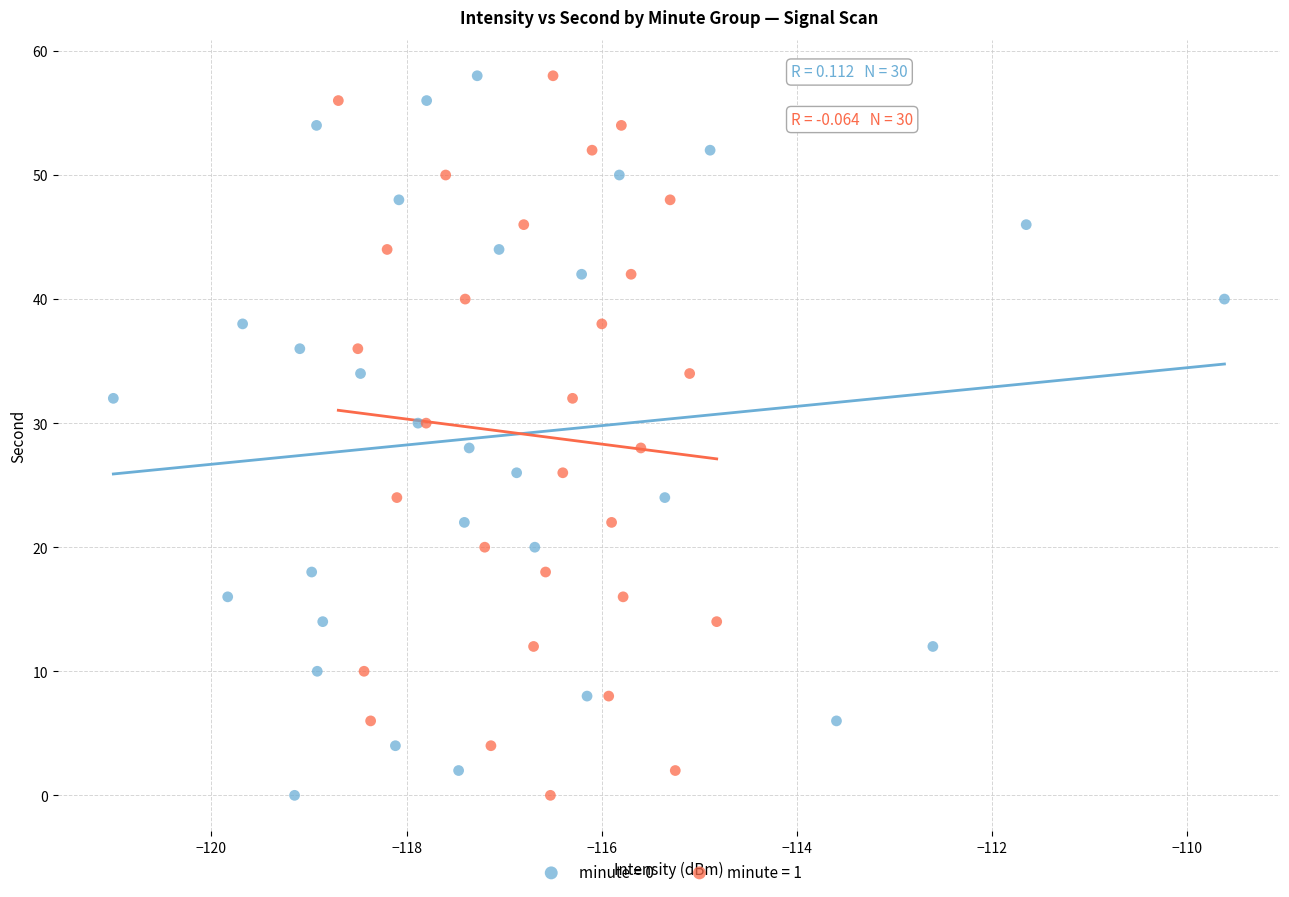

What are all the series names shown in the legend?

minute = 0, minute = 1